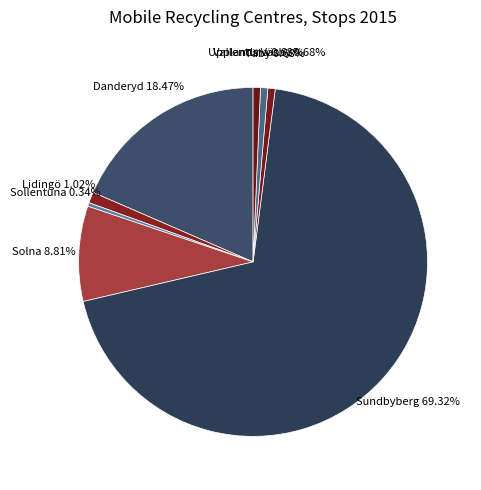

To the nearest percent, what is the difference between the Sollentuna and Danderyd slice percentages?

18%